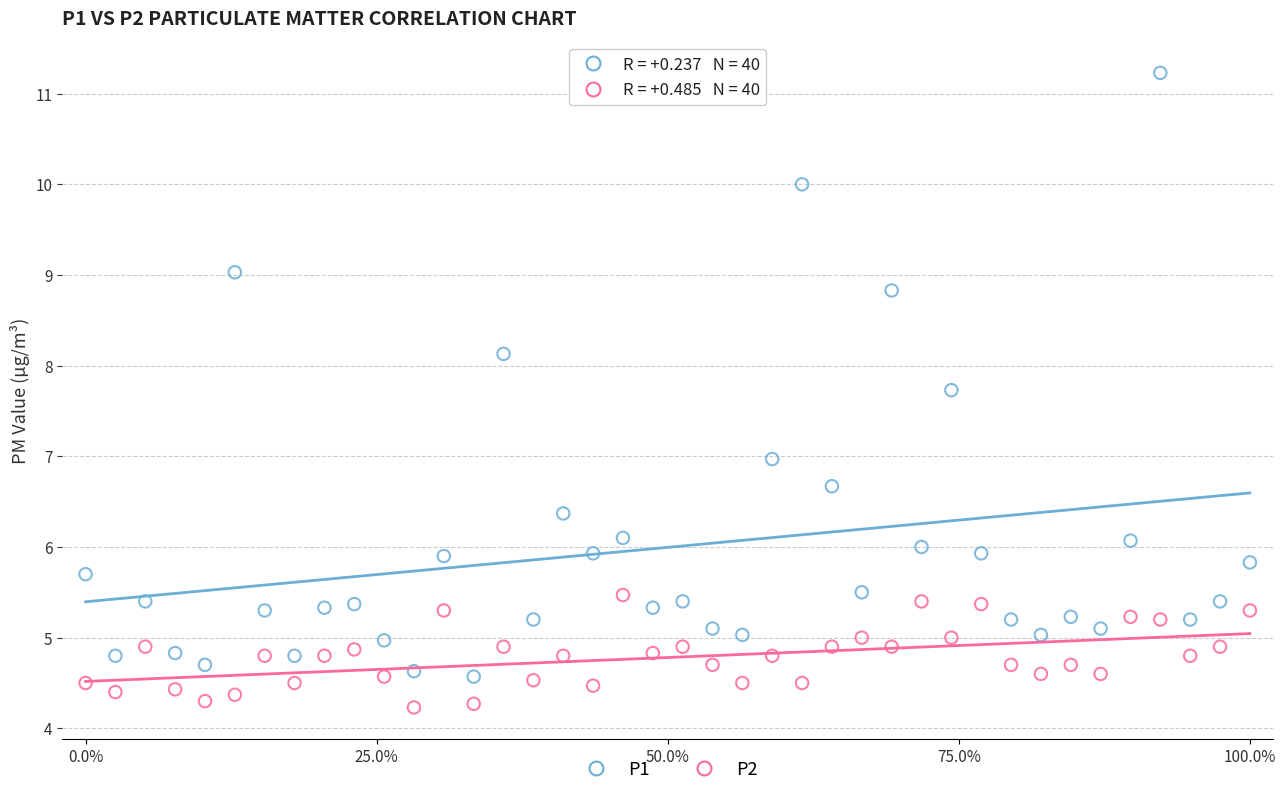

Across all data points, what is the range of X values (max minus min)?

1.0